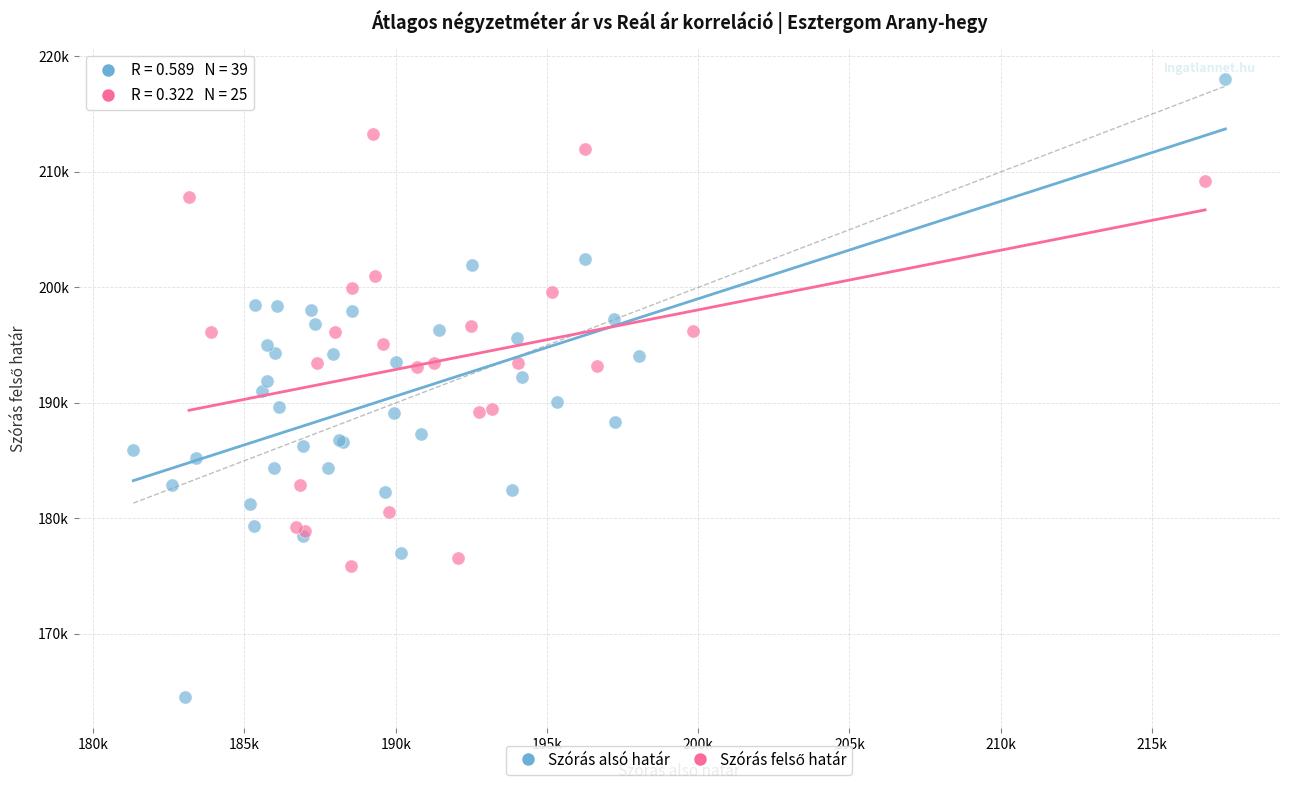

Which series contains the highest Y value?

Szórás alsó határ